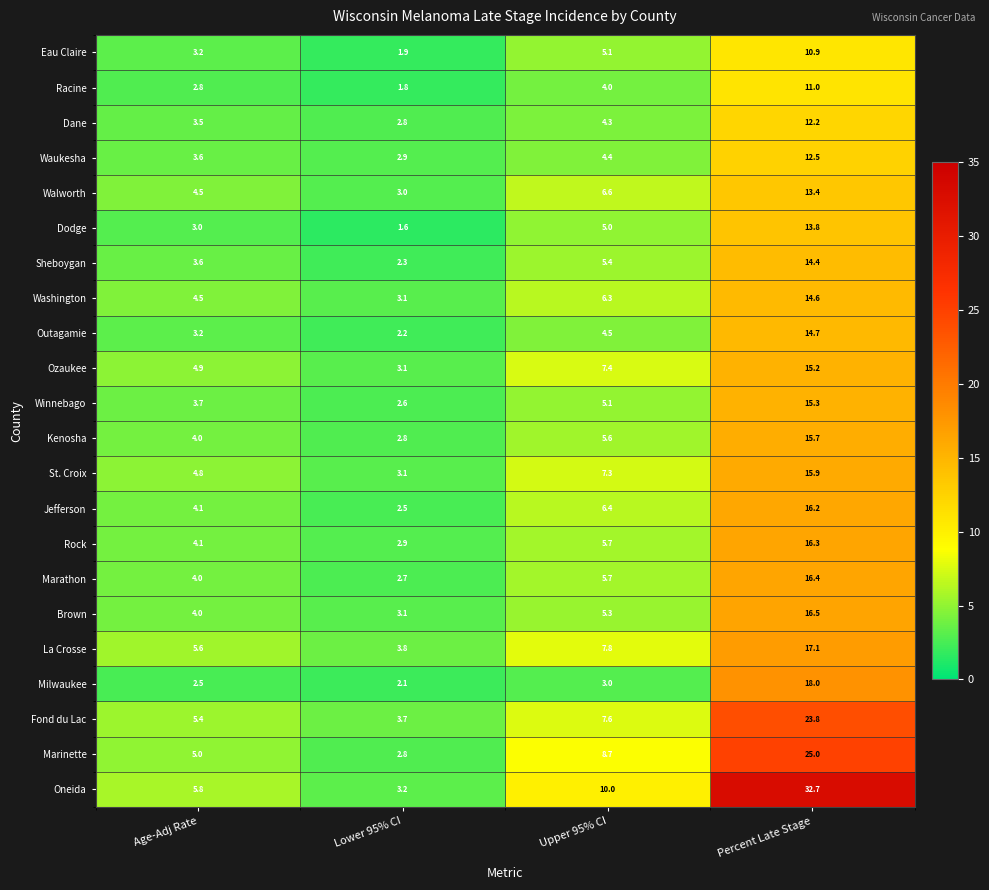

What is the total value across all series at Percent Late Stage?

361.6